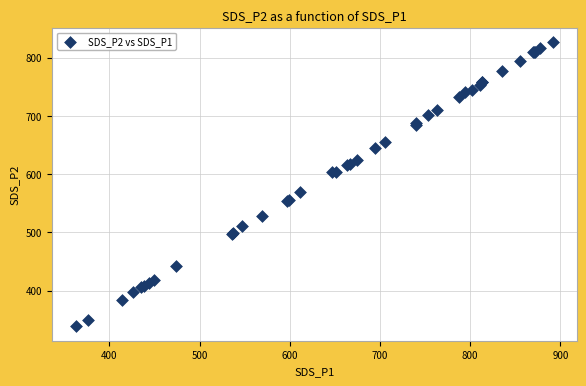

What Y value in the scatter plot is closest to 582?

569.0